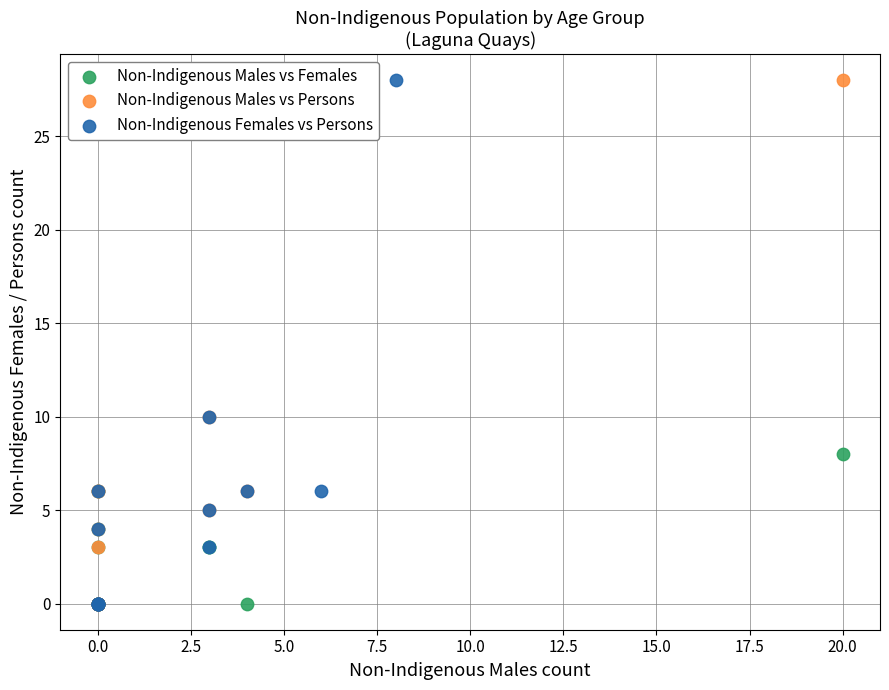

What are all the series names shown in the legend?

Non-Indigenous Males vs Females, Non-Indigenous Males vs Persons, Non-Indigenous Females vs Persons